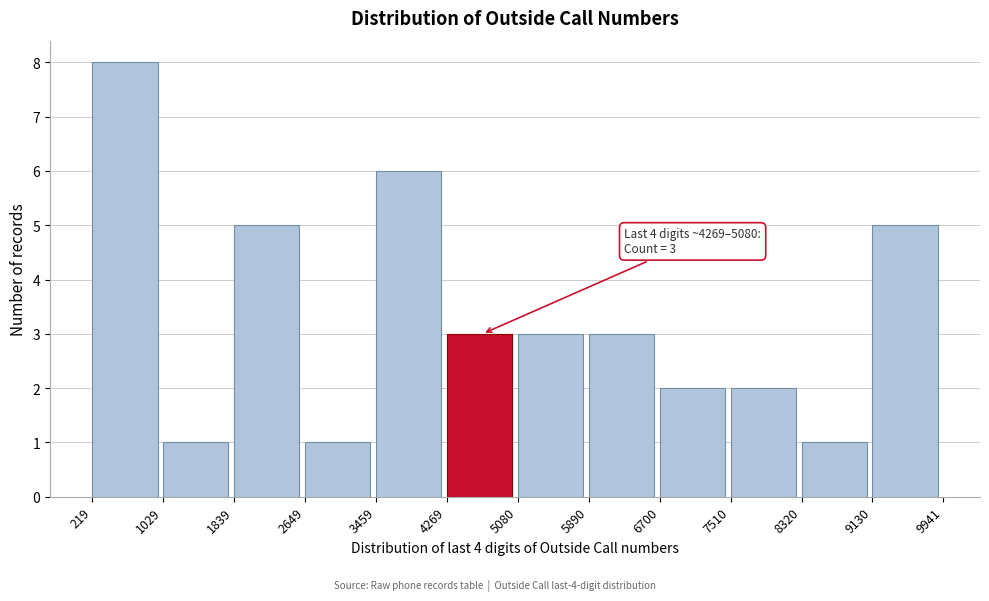

Which range on the x-axis has the tallest bar?

219 to 1029